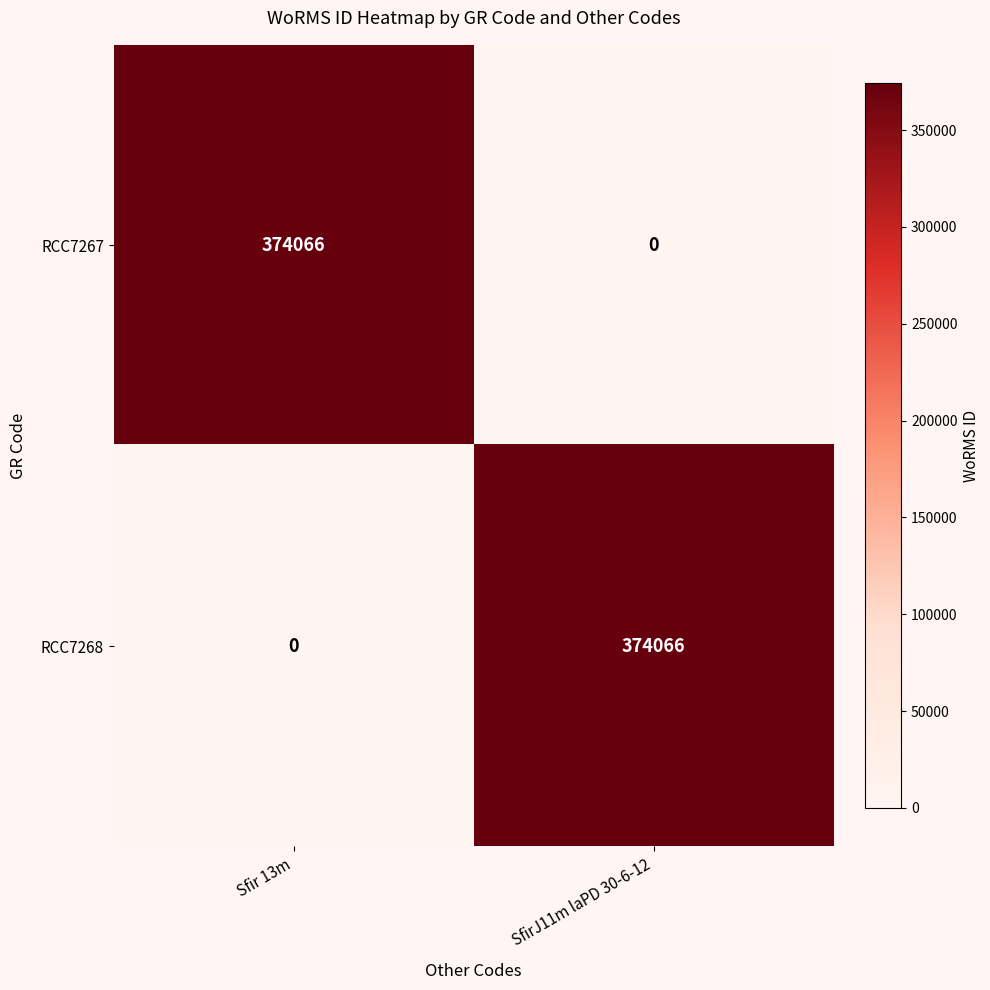

What is the average value of the RCC7268 series?

187033